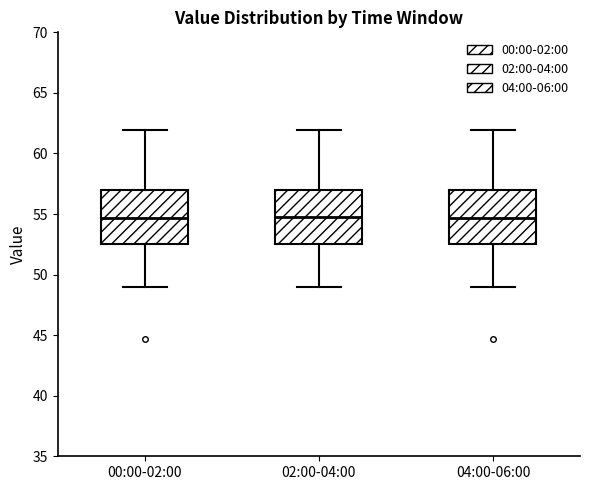

Reading left to right, read every box against the y-axis: the position of its median line, the range the box covers, and the ends of its whiskers. The values are not printed on the chart, so give them approximately, as read against the axis.

00:00-02:00: median 54.5, box 52.5 to 57.0, whiskers 49.0 to 62.0
02:00-04:00: median 55.0, box 52.5 to 57.0, whiskers 49.0 to 62.0
04:00-06:00: median 54.5, box 52.5 to 57.0, whiskers 49.0 to 62.0